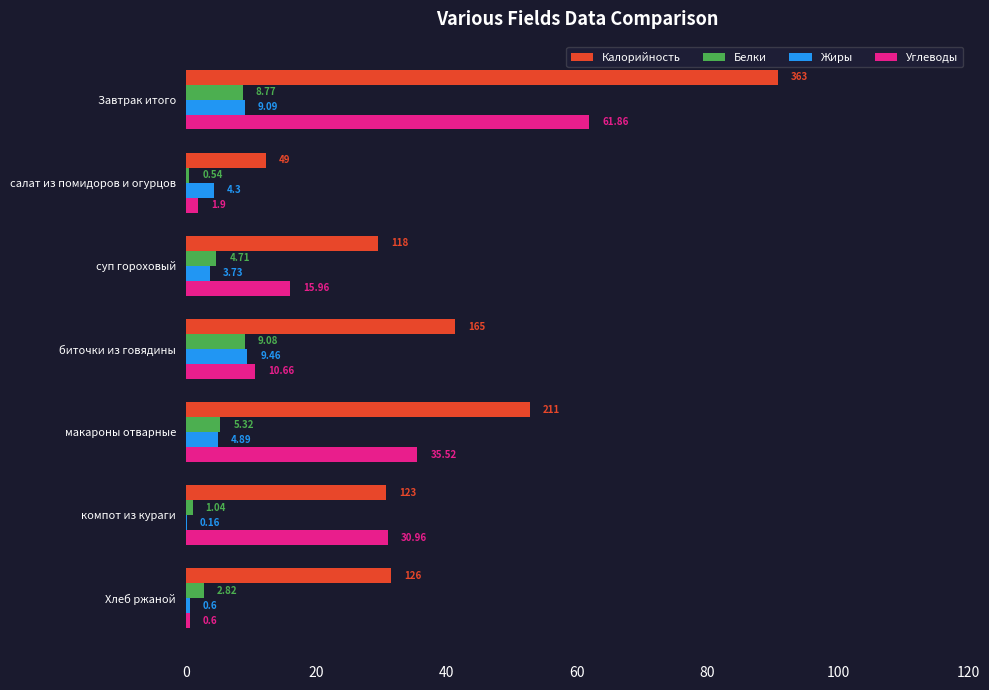

How many data points does each series have?

7